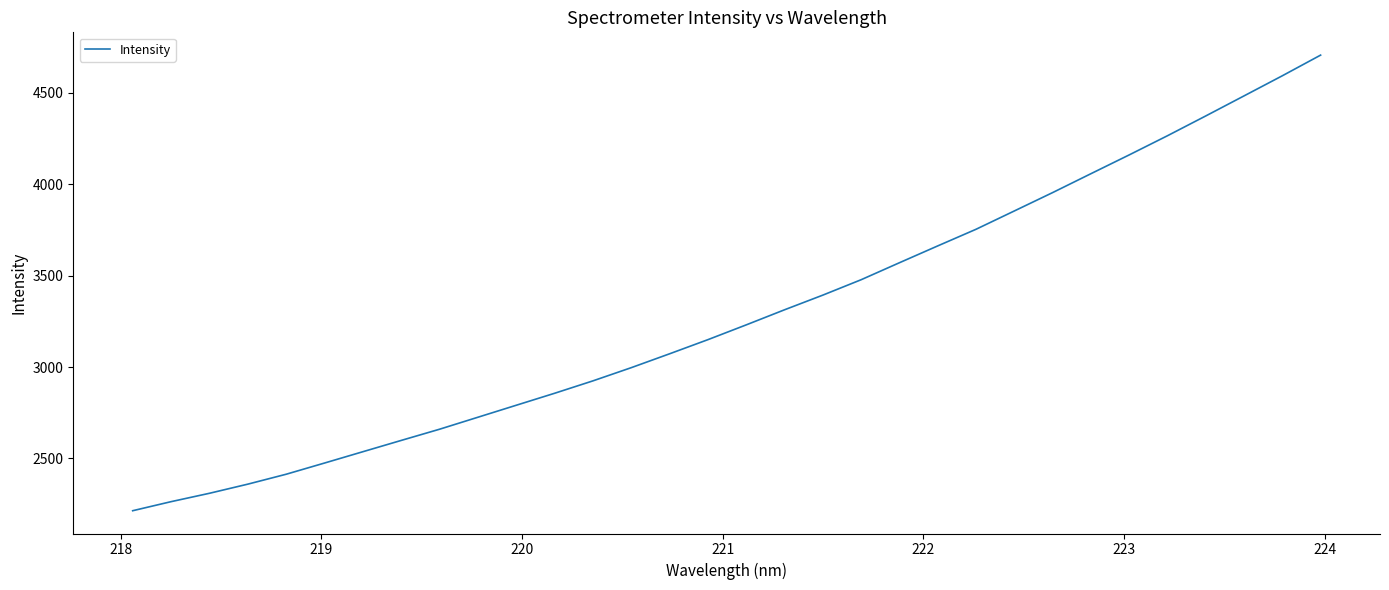

What is the difference between the maximum and minimum values?

2490.9